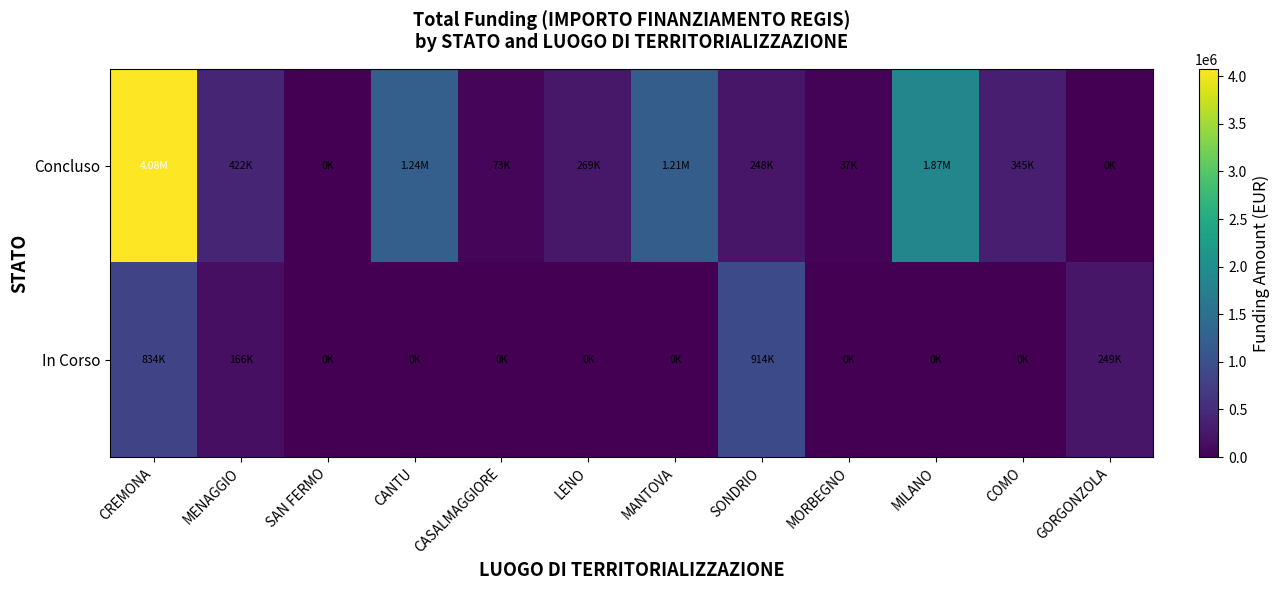

Which series has the largest total across all categories?

Concluso